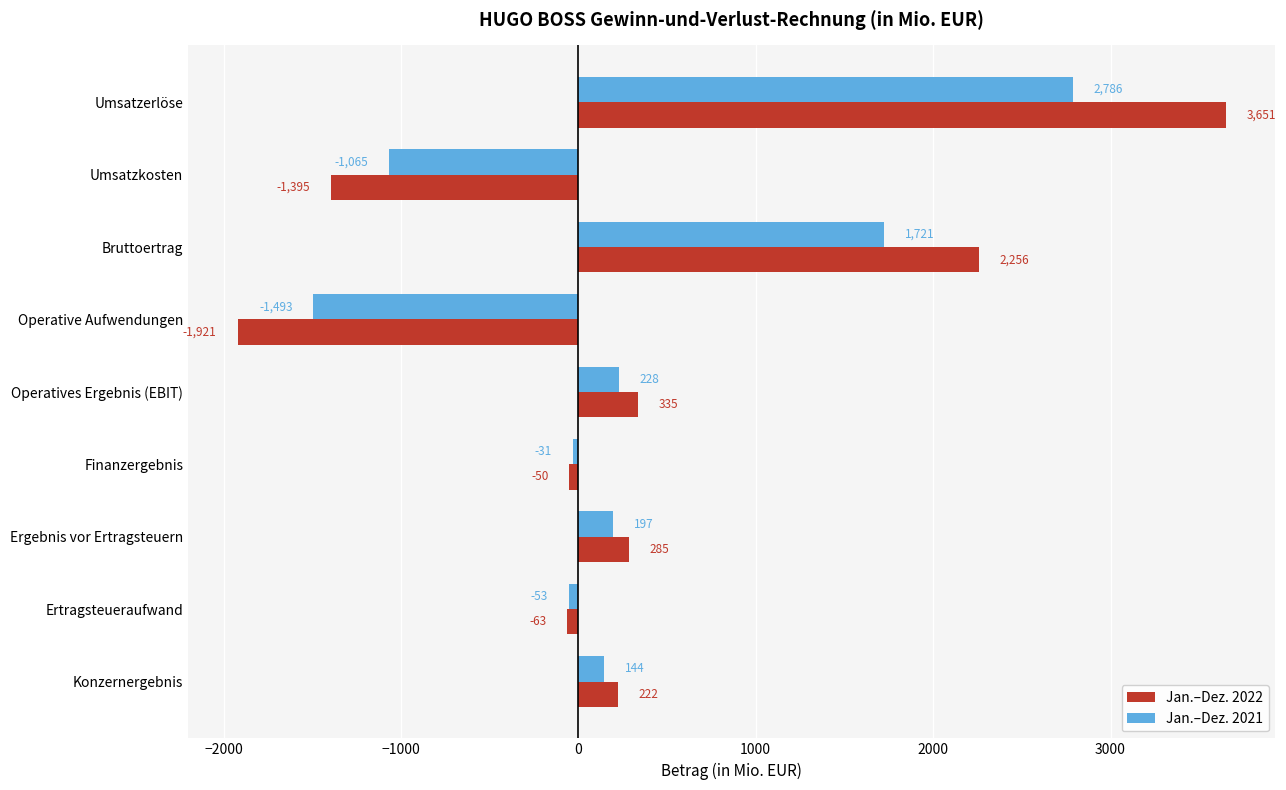

True or false: Jan.–Dez. 2021 has a value of 144 at Konzernergebnis.

True